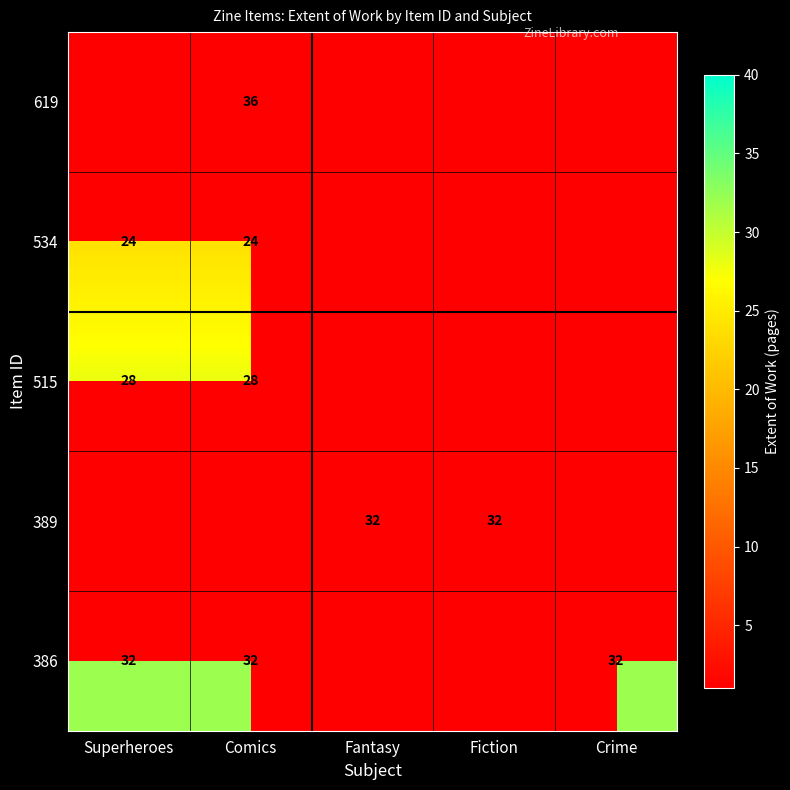

Is it true that 515 equals 38.3 at Comics?

False